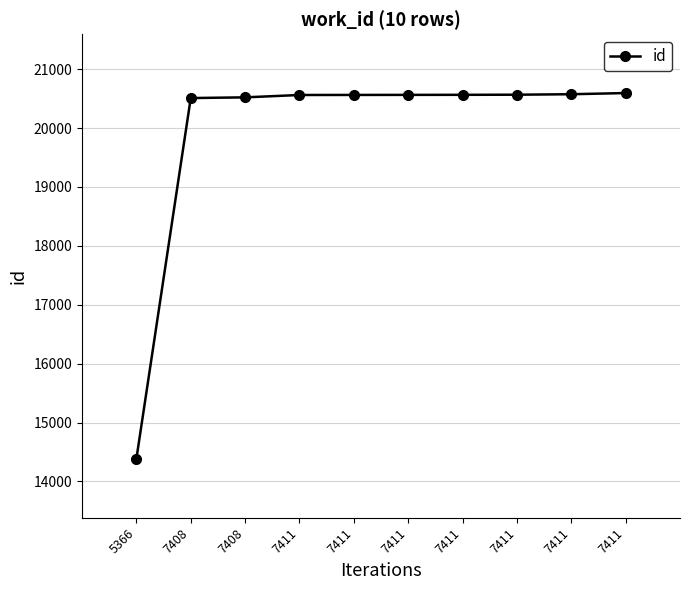

How many values are below 20563?

5